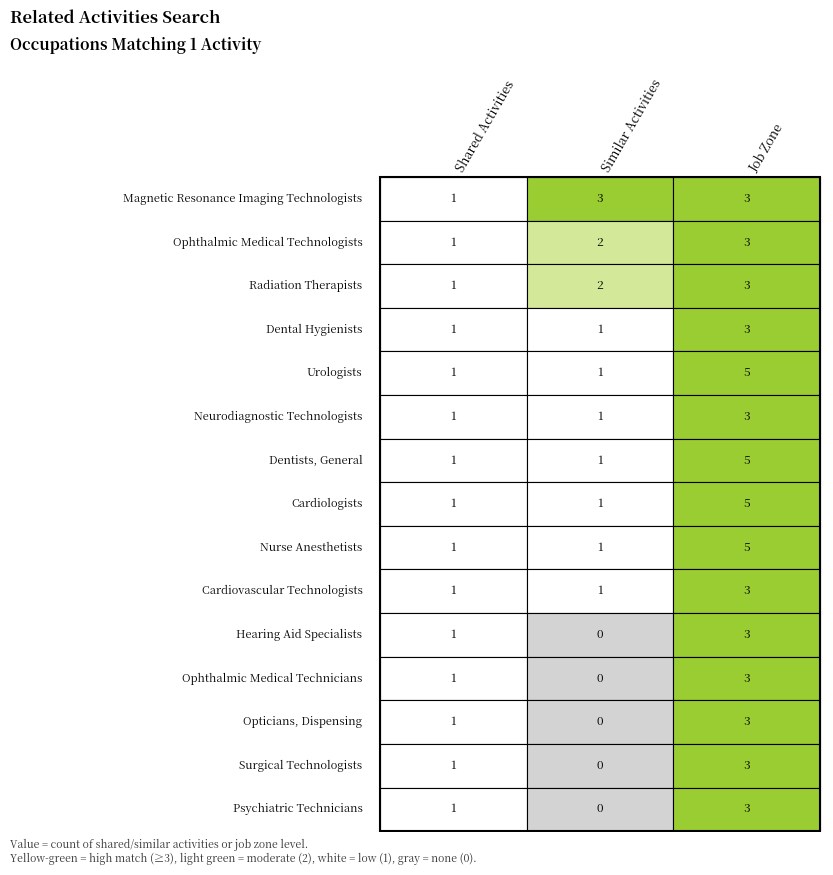

Which series has the largest total across all categories?

Magnetic Resonance Imaging Technologists